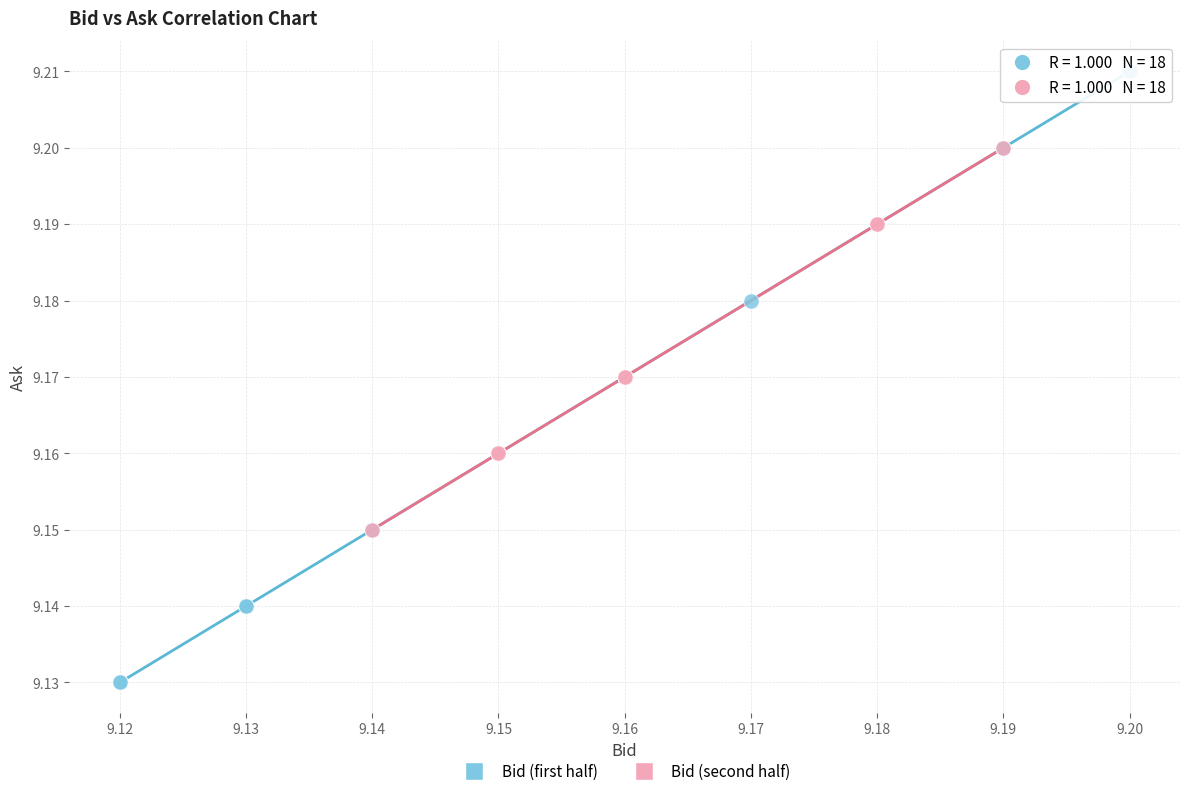

Which series contains the highest Y value?

Bid (first half)